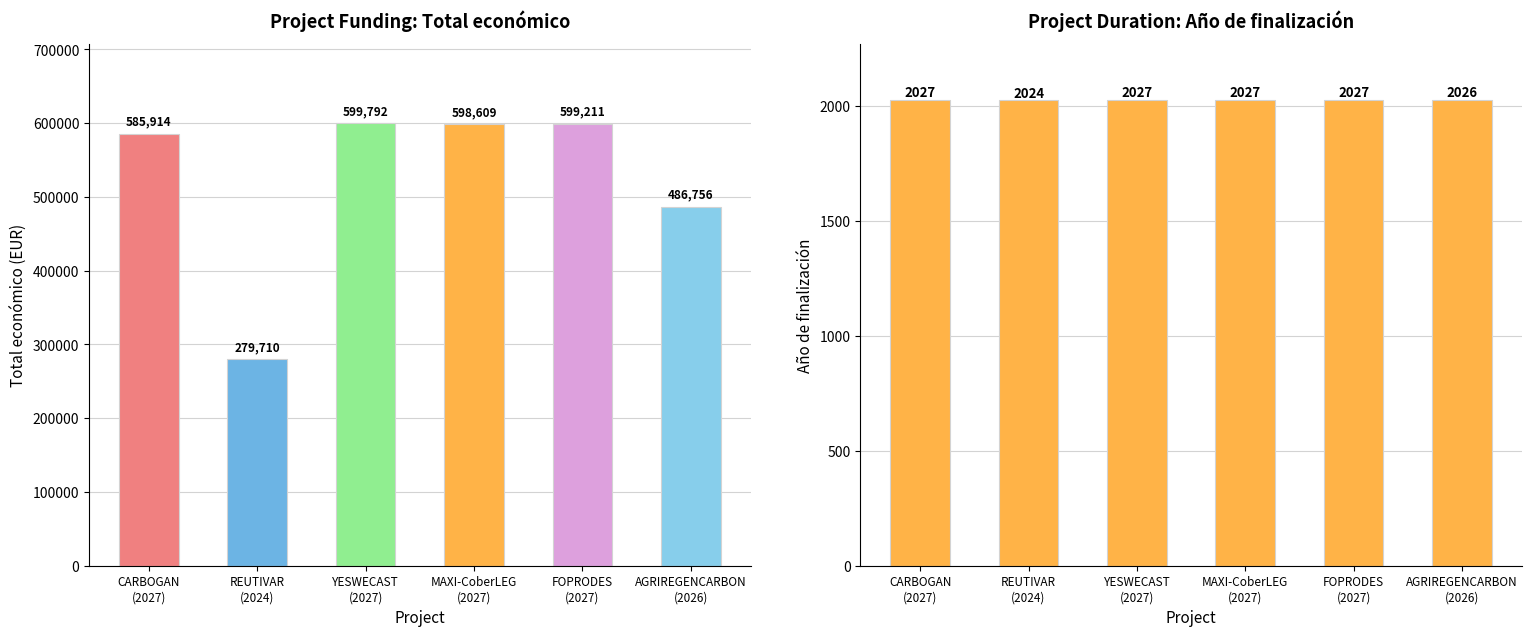

Rank the series at MAXI-CoberLEG
(2027) from lowest to highest value.

Año de finalización, Total económico